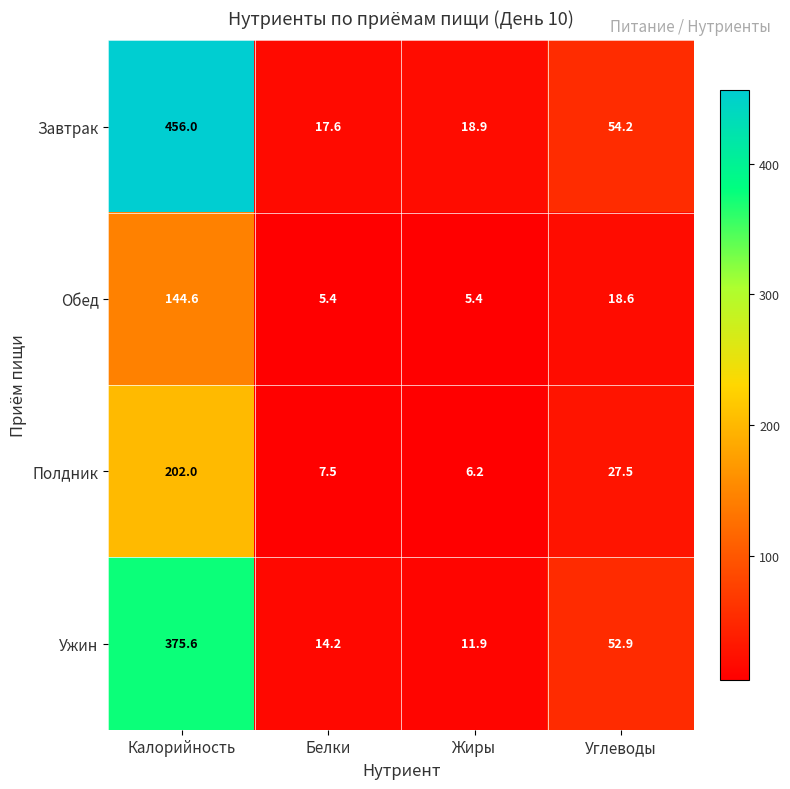

Between Калорийность and Жиры, which series saw the biggest shift?

Завтрак